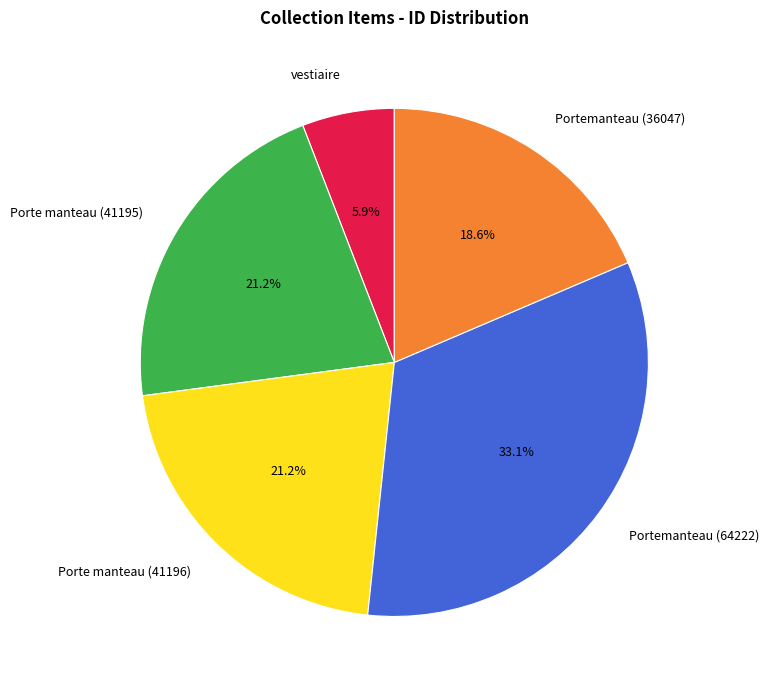

Does Porte manteau (41195) account for over 50% of the chart?

No